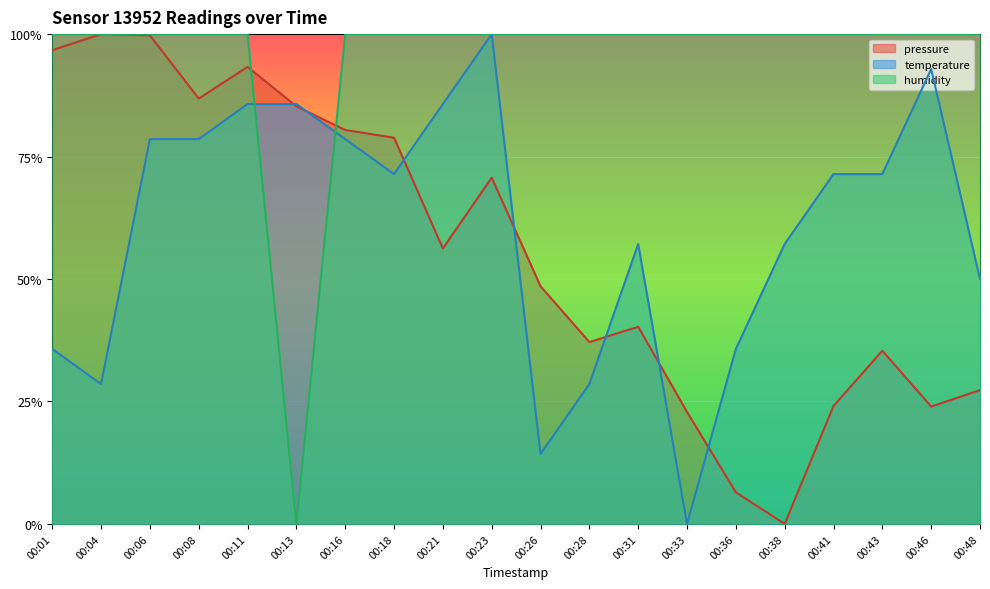

What is the difference between the maximum and minimum values in the pressure series?

1.0